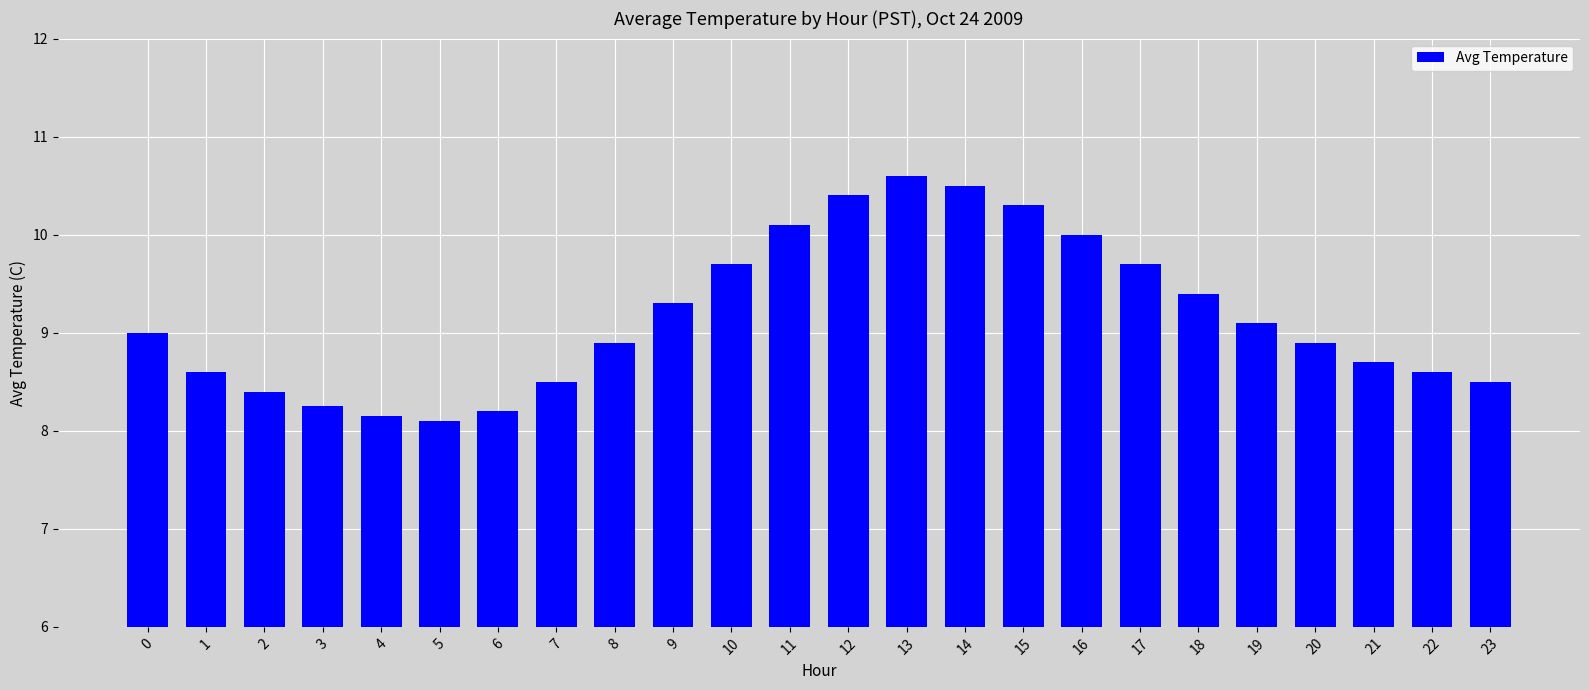

What is the sum of all values?

219.9